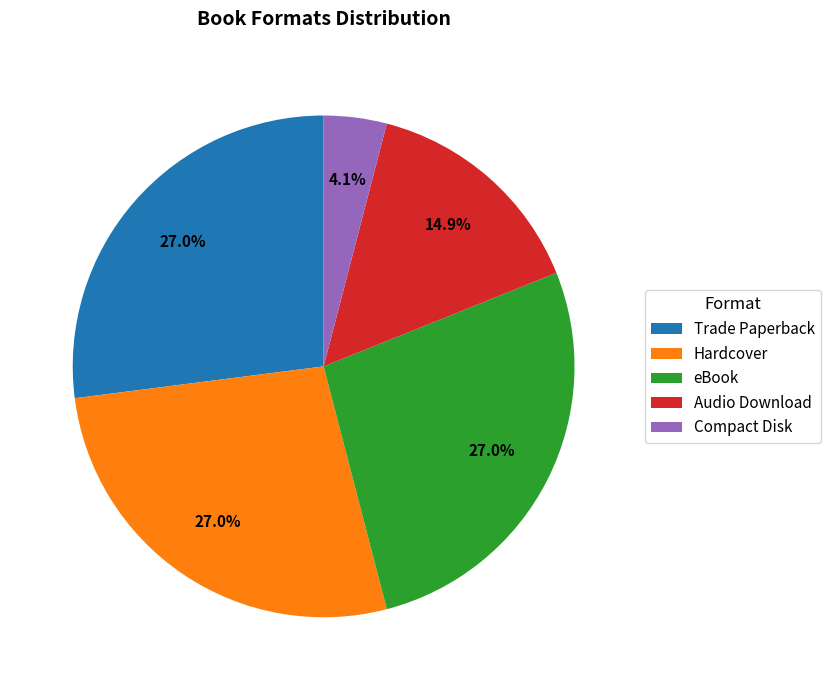

What is the smallest slice in the pie chart?

Compact Disk